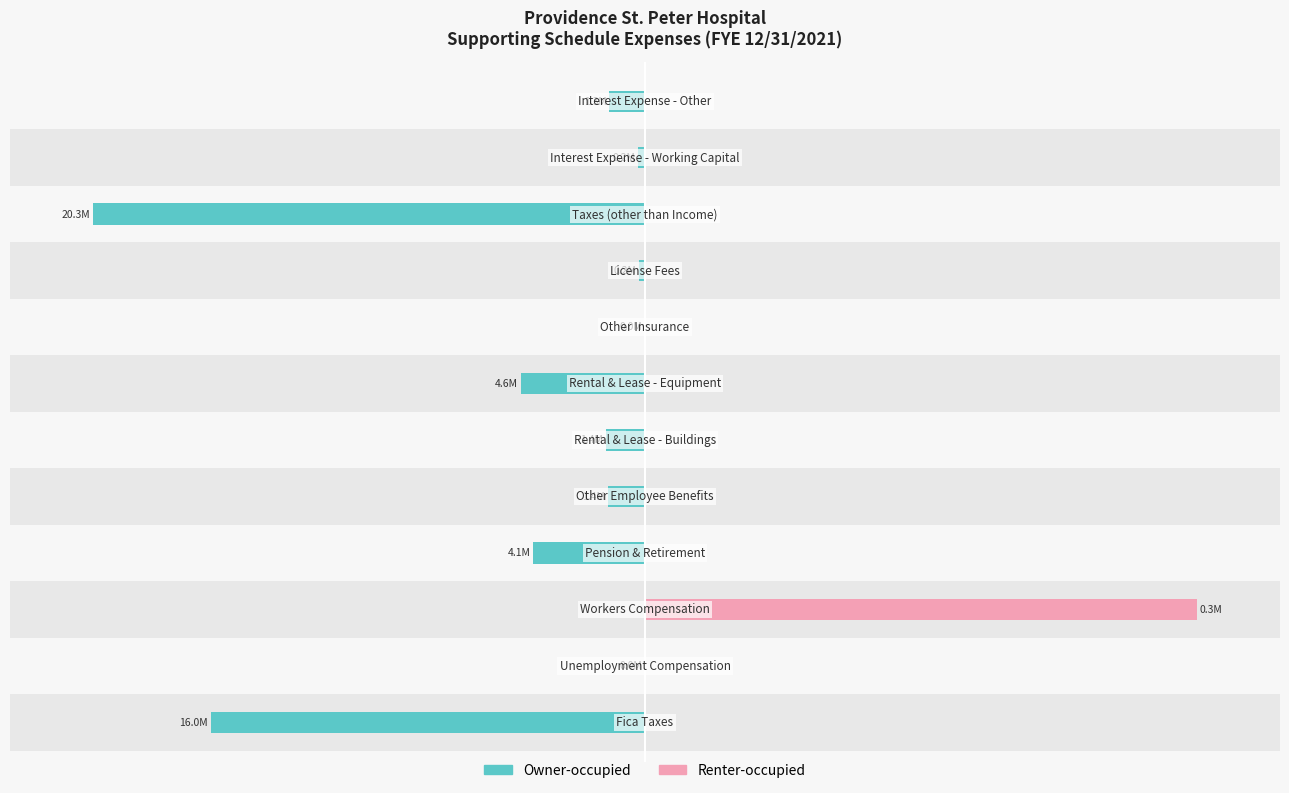

Between 8 and 11, which is larger?

8